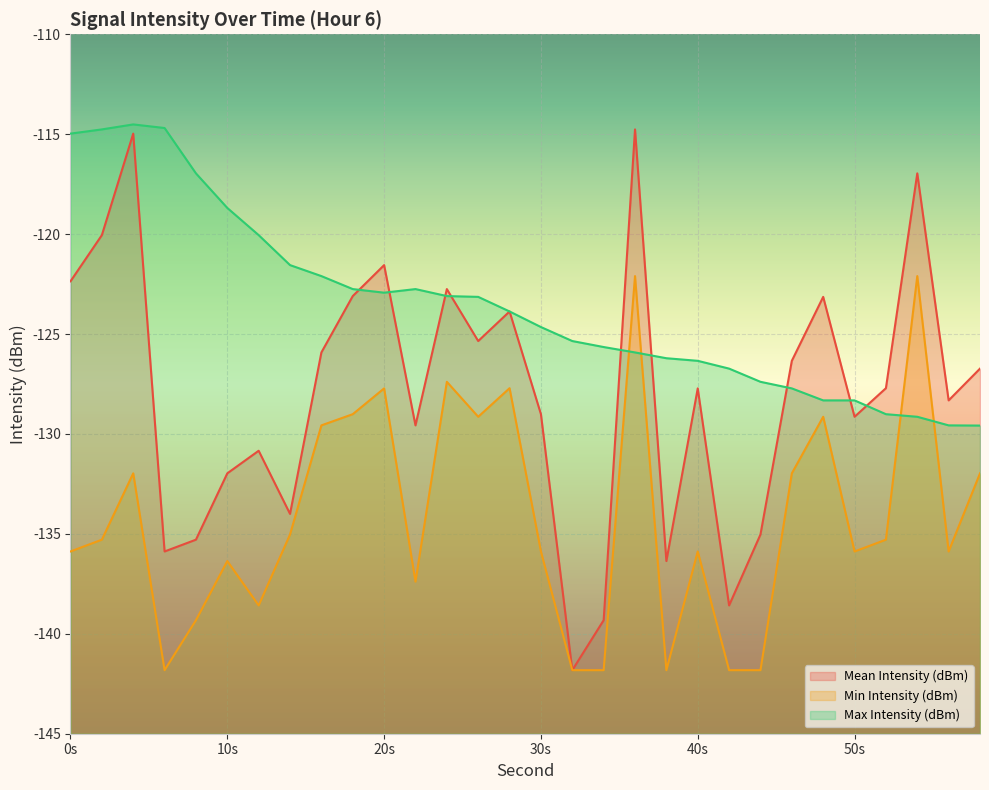

The Mean Intensity (dBm) series shows -114.8 at 36. True or false?

True